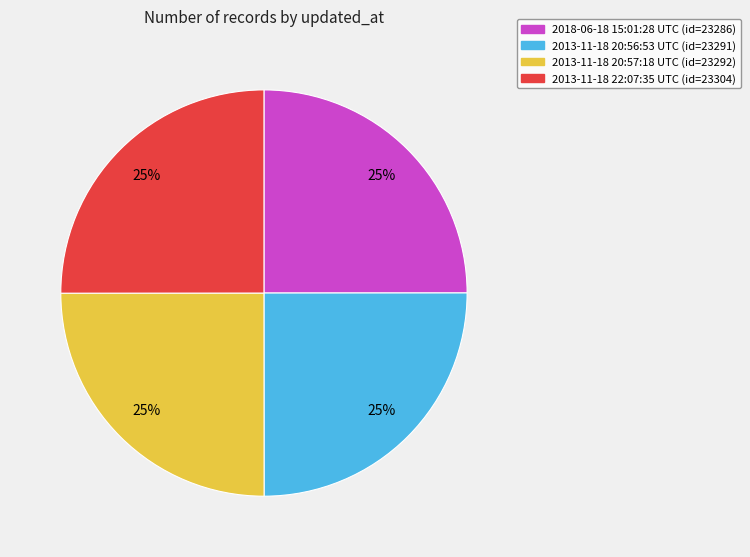

To the nearest percent, what portion does 2013-11-18 22:07:35 UTC represent?

25%